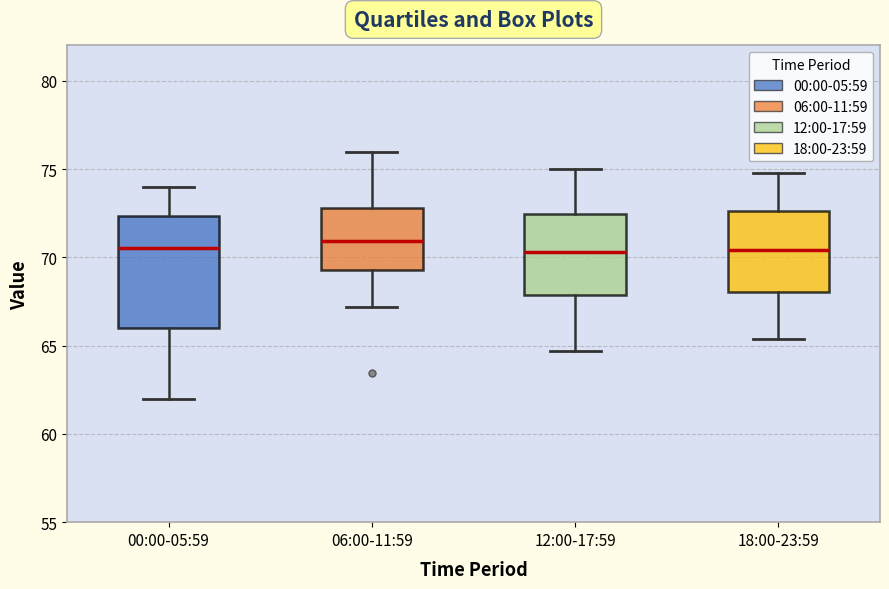

Reading left to right, read every box against the y-axis: the position of its median line, the range the box covers, and the ends of its whiskers. The values are not printed on the chart, so give them approximately, as read against the axis.

00:00-05:59: median 70.5, box 66.0 to 72.5, whiskers 62.0 to 74.0
06:00-11:59: median 71.0, box 69.5 to 73.0, whiskers 67.0 to 76.0
12:00-17:59: median 70.5, box 68.0 to 72.5, whiskers 64.5 to 75.0
18:00-23:59: median 70.5, box 68.0 to 72.5, whiskers 65.5 to 75.0